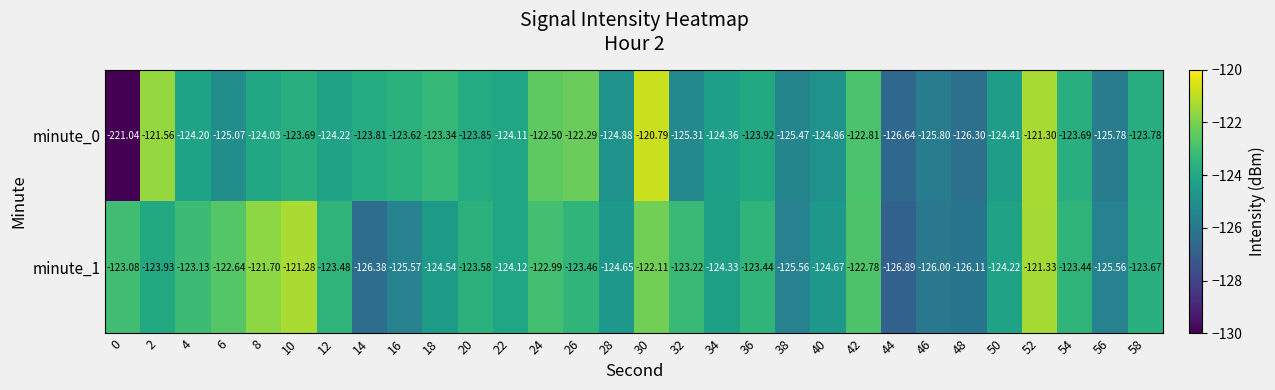

Reading left to right, what are all the values shown in this chart?

minute_0: 0=-221.0	2=-121.6	4=-124.2	6=-125.1	8=-124.0	10=-123.7	12=-124.2	14=-123.8	16=-123.6	18=-123.3	20=-123.8	22=-124.1	24=-122.5	26=-122.3	28=-124.9	30=-120.8	32=-125.3	34=-124.4	36=-123.9	38=-125.5	40=-124.9	42=-122.8	44=-126.6	46=-125.8	48=-126.3	50=-124.4	52=-121.3	54=-123.7	56=-125.8	58=-123.8
minute_1: 0=-123.1	2=-123.9	4=-123.1	6=-122.6	8=-121.7	10=-121.3	12=-123.5	14=-126.4	16=-125.6	18=-124.5	20=-123.6	22=-124.1	24=-123.0	26=-123.5	28=-124.7	30=-122.1	32=-123.2	34=-124.3	36=-123.4	38=-125.6	40=-124.7	42=-122.8	44=-126.9	46=-126.0	48=-126.1	50=-124.2	52=-121.3	54=-123.4	56=-125.6	58=-123.7